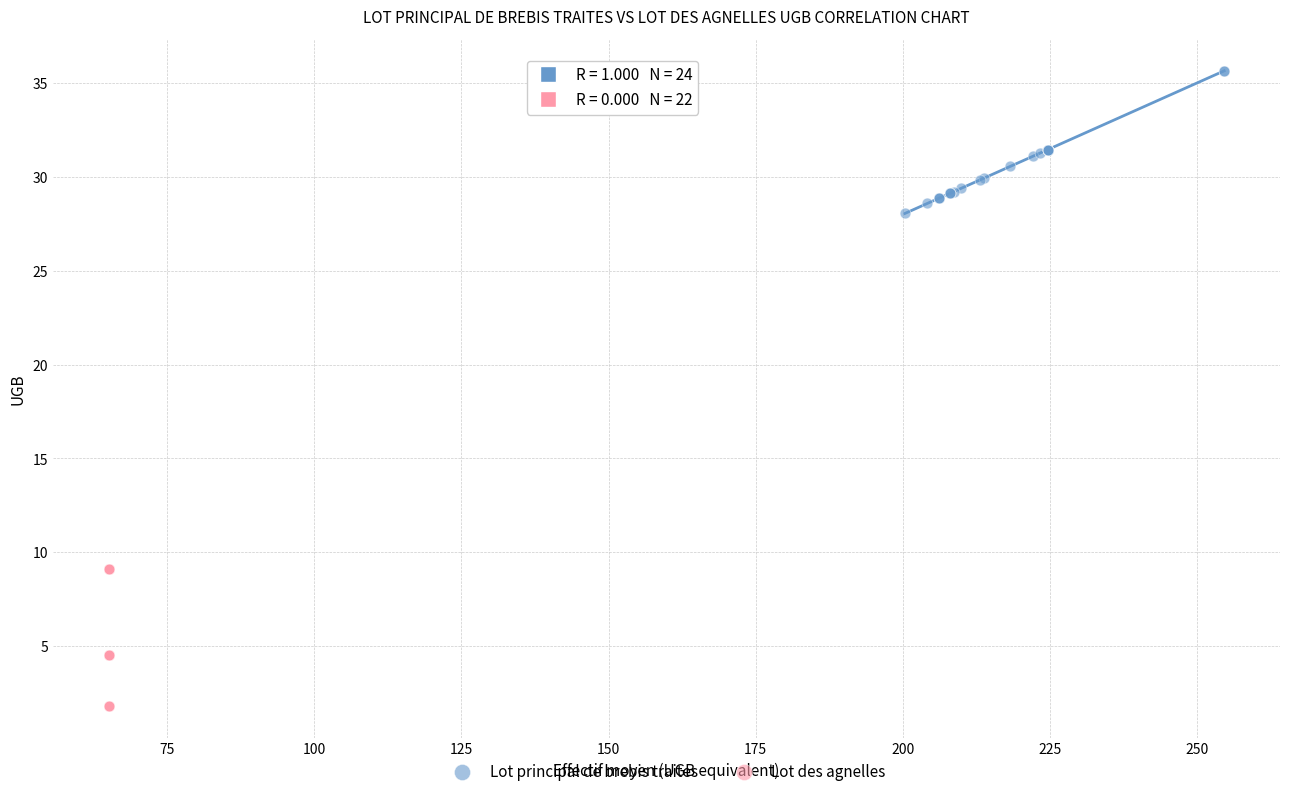

Which series reaches the minimum Y coordinate?

Lot des agnelles